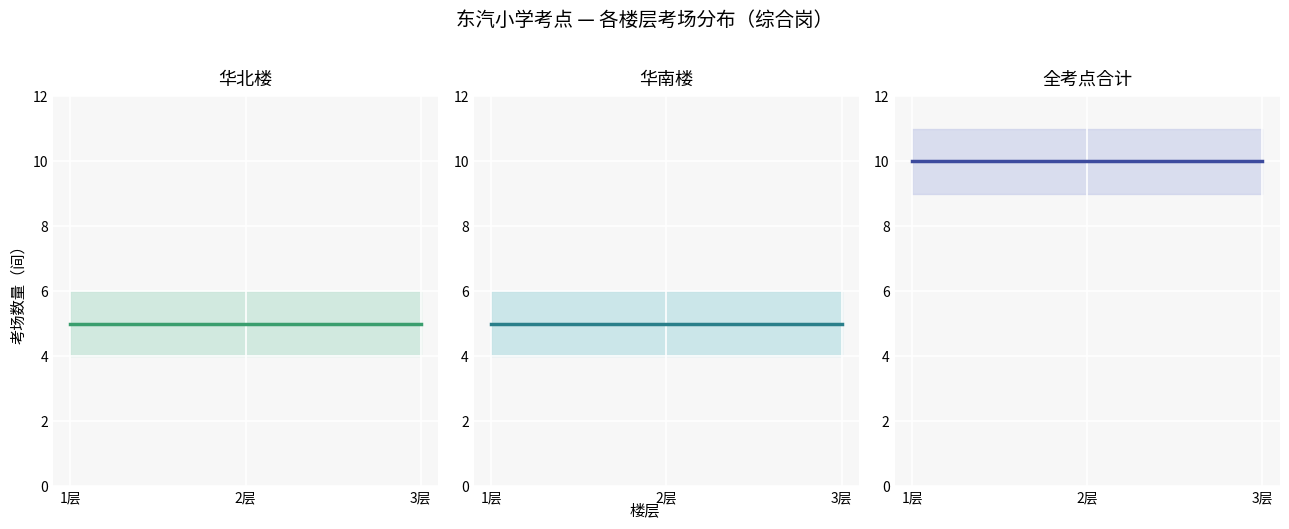

What is the sum of all 华北楼 values?

15